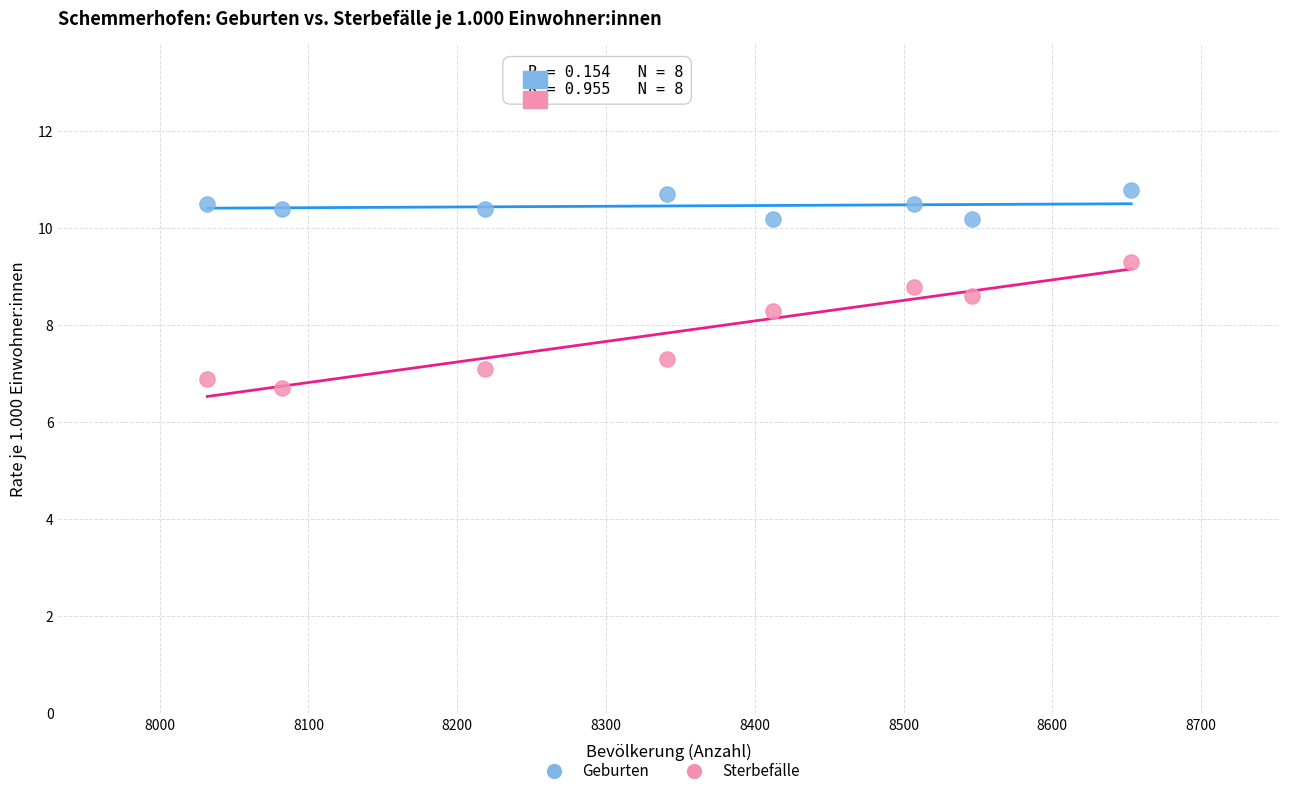

Across all data points, what is the range of Y values (max minus min)?

4.1